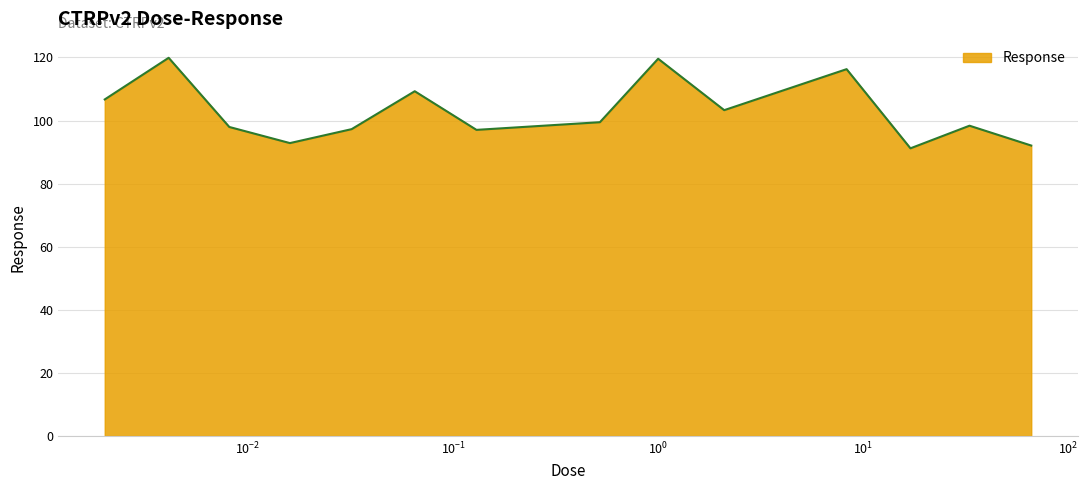

What is the average value?

103.0